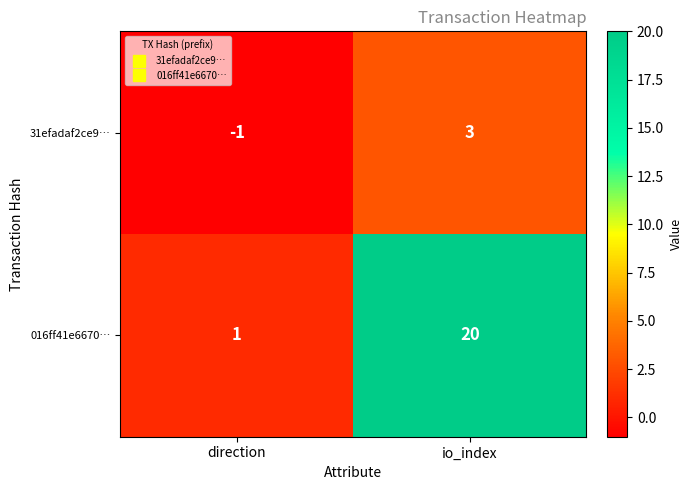

Reading right to left, what are all the values shown in this chart?

31efadaf2ce9…: 3	-1
016ff41e6670…: 20	1